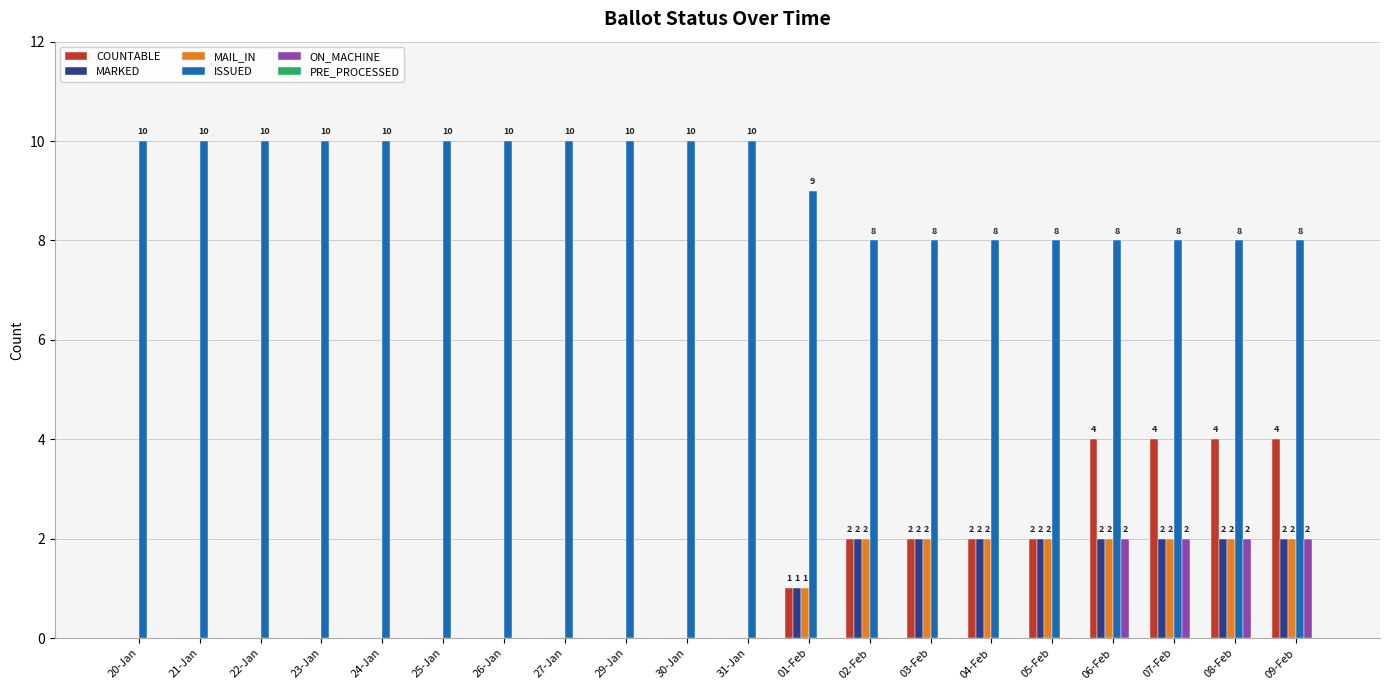

Between 30-Jan and 06-Feb, which series saw the biggest shift?

COUNTABLE